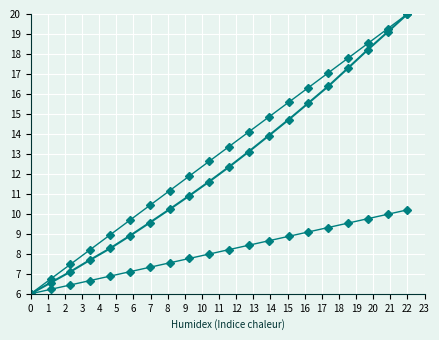

True or false: Trend has a value of 11.2 at 7.

True